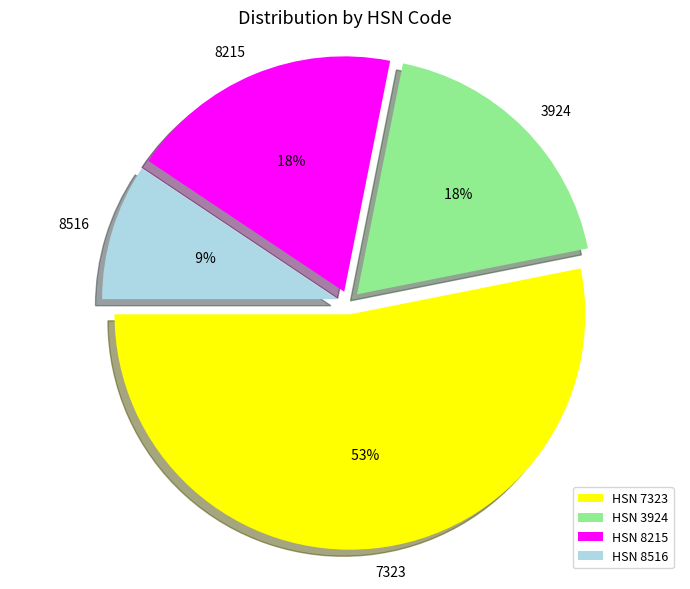

Between 8215 and 3924, which is larger?

8215